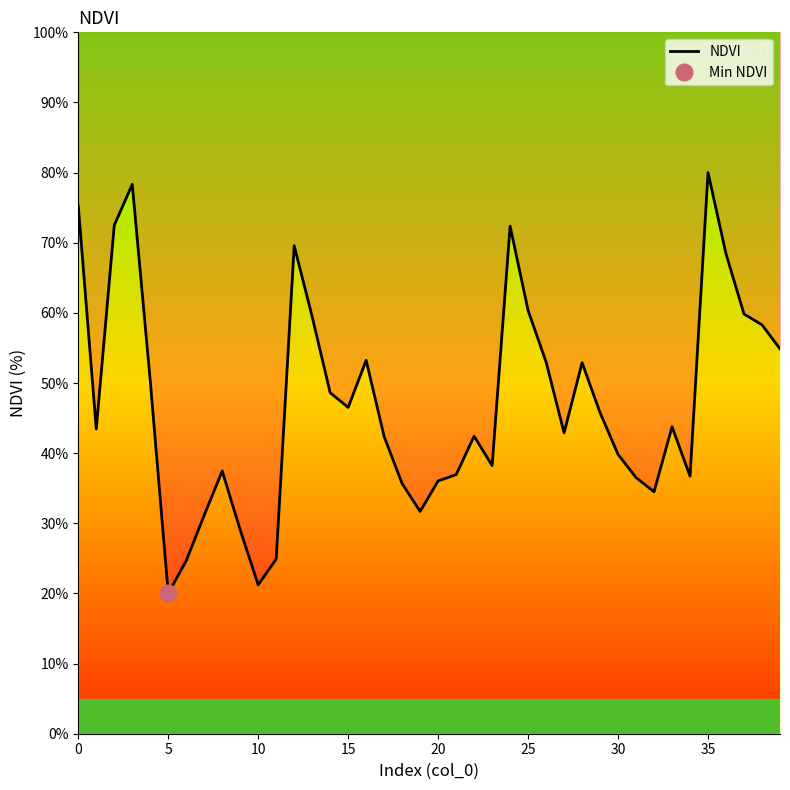

What is the difference between the maximum and minimum values?

60.0